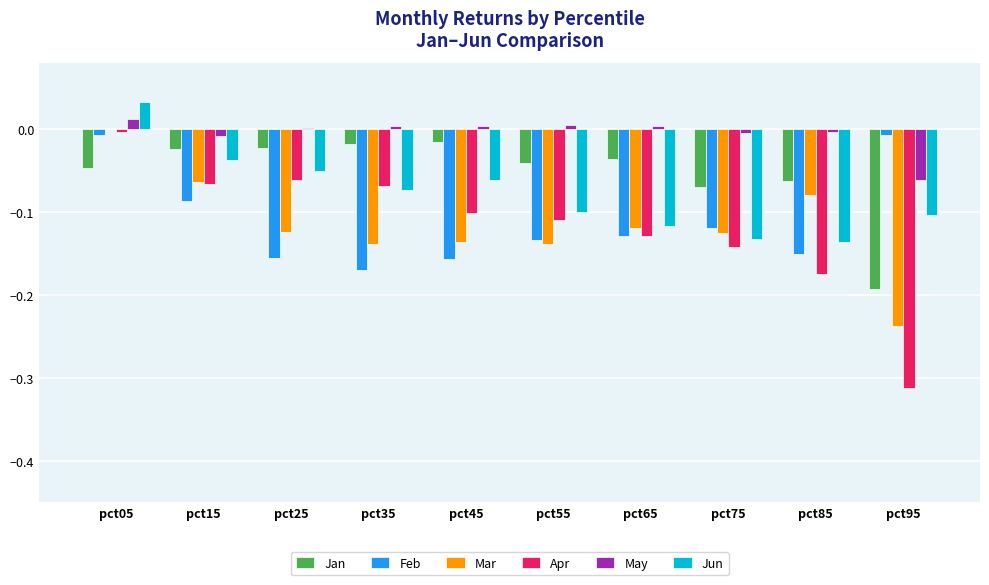

Which series has the widest spread of values?

Apr